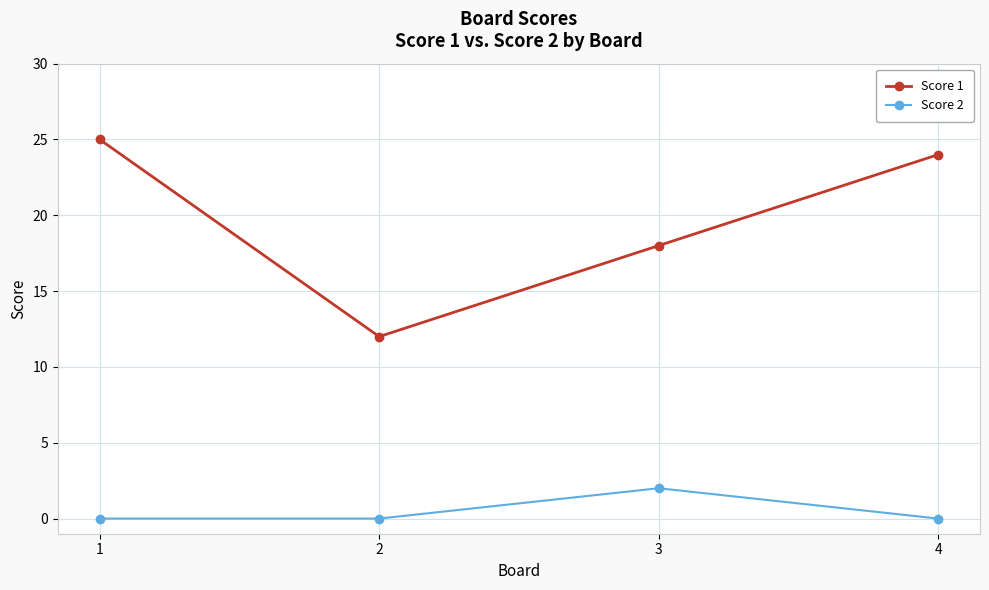

At how many categories does at least one series exceed 23?

2